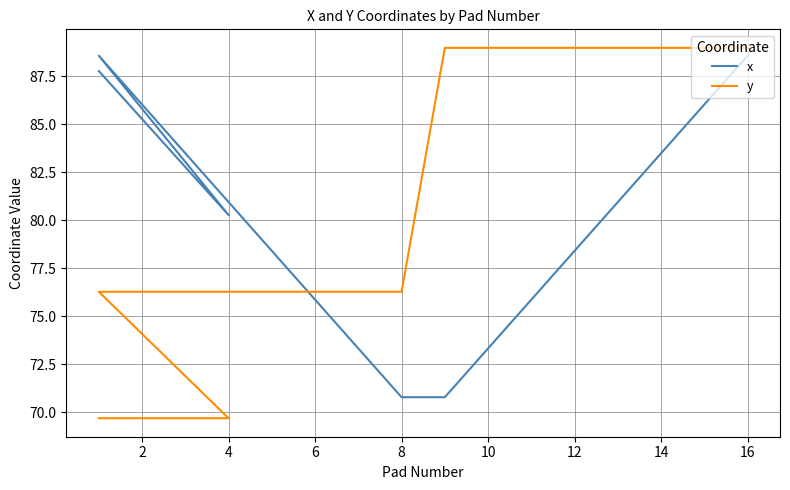

At how many categories does at least one series exceed 71?

20